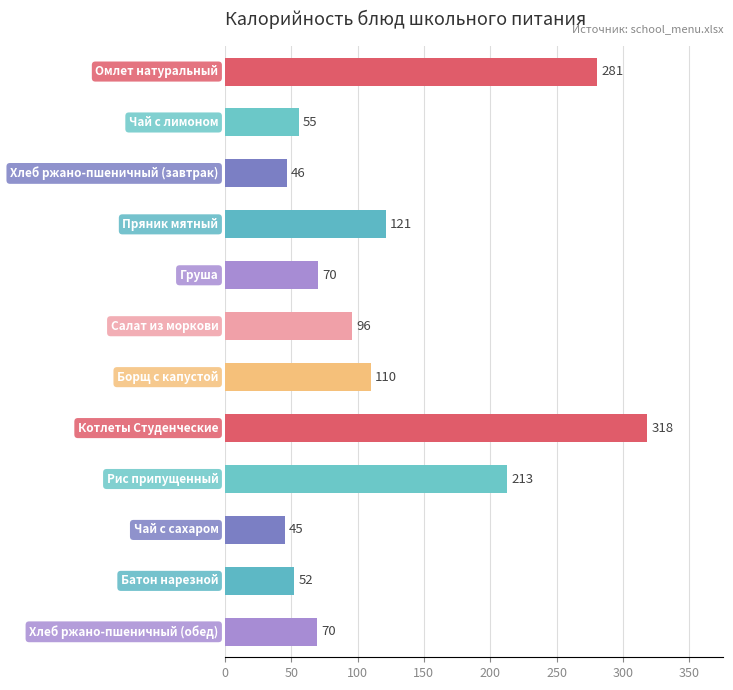

What is the value of the 1st bar from the top?

280.6